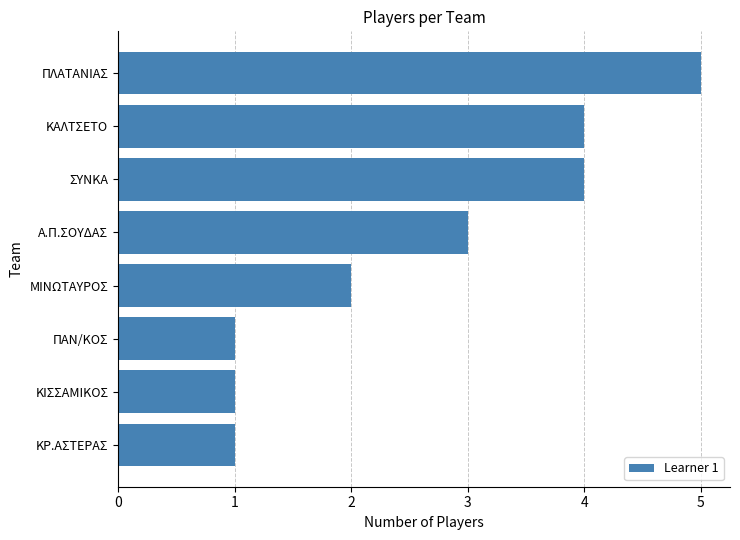

Reading top to bottom, extract all data points from this chart.

ΠΛΑΤΑΝΙΑΣ=5	ΚΑΛΤΣΕΤΟ=4	ΣΥΝΚΑ=4	Α.Π.ΣΟΥΔΑΣ=3	ΜΙΝΩΤΑΥΡΟΣ=2	ΠΑΝ/ΚΟΣ=1	ΚΙΣΣΑΜΙΚΟΣ=1	ΚΡ.ΑΣΤΕΡΑΣ=1